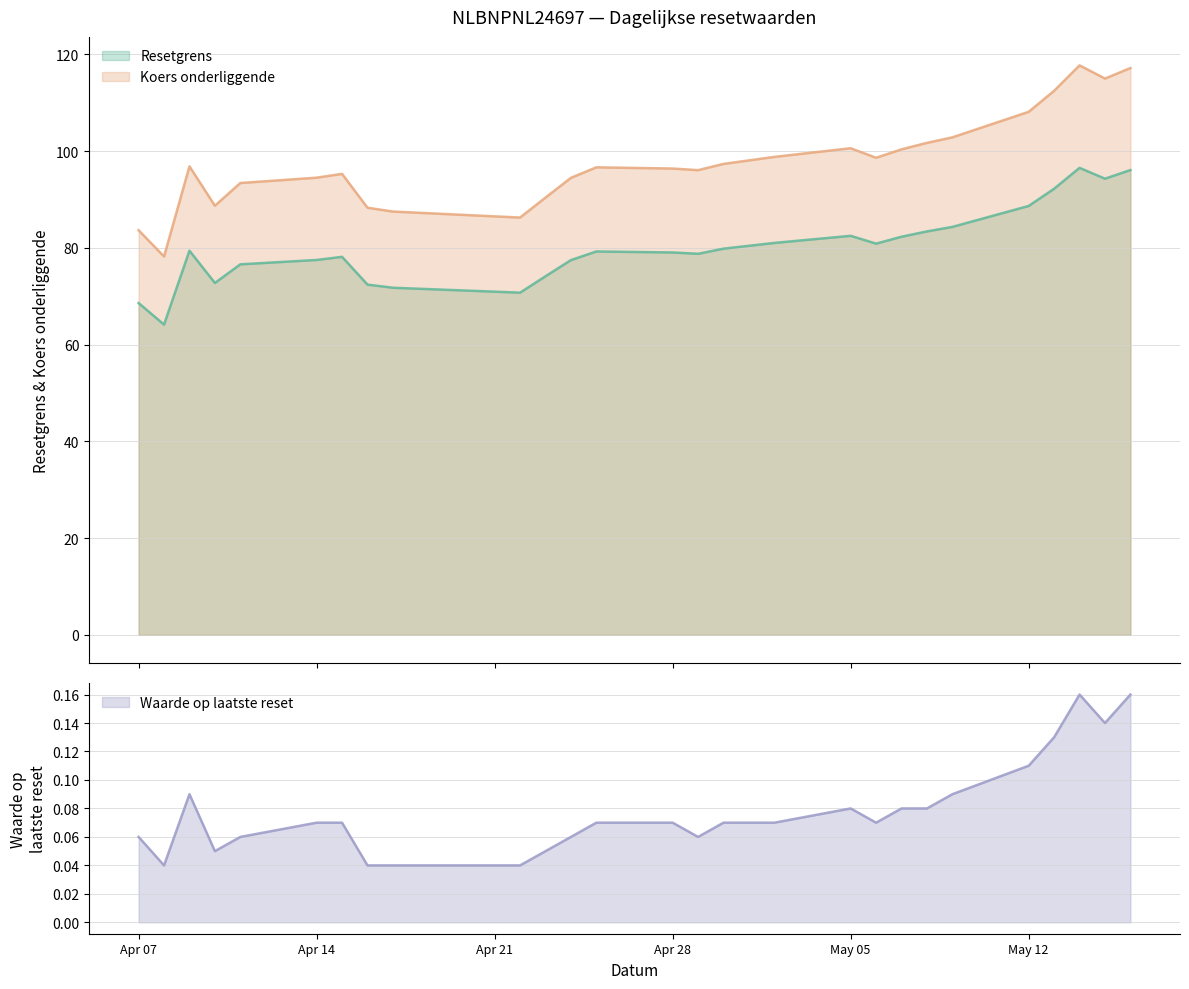

True or false: Koers onderliggende and Resetgrens cross at least once.

False